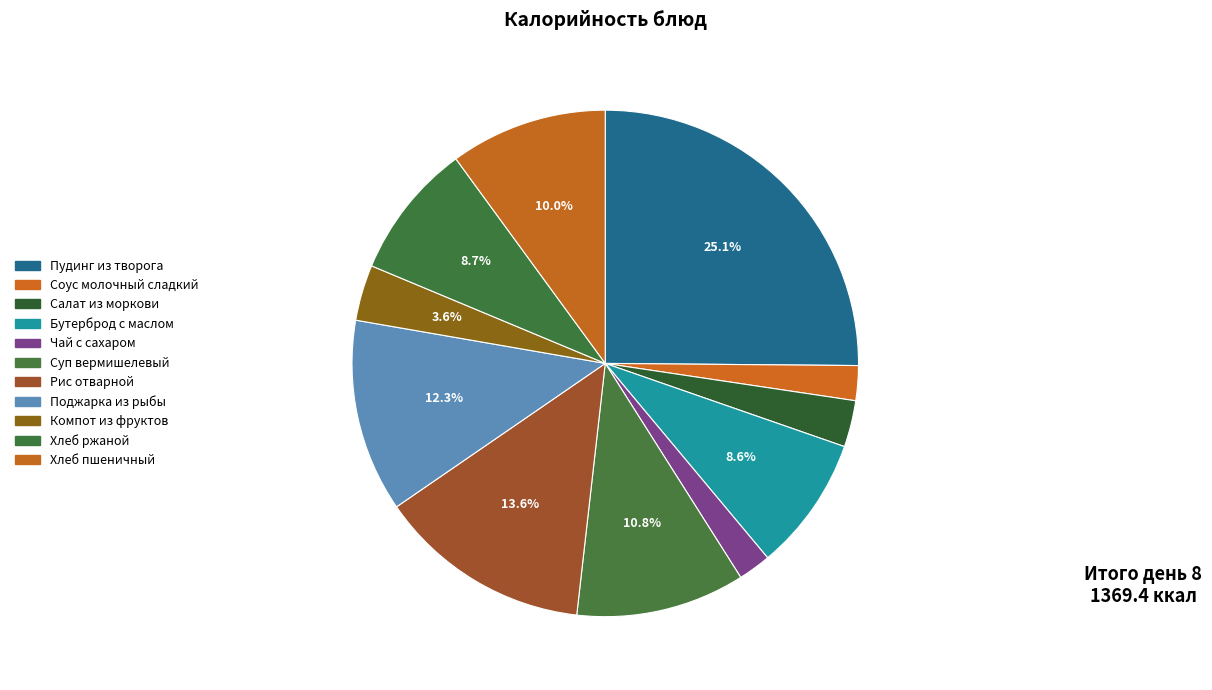

Count the number of slices in the pie.

11